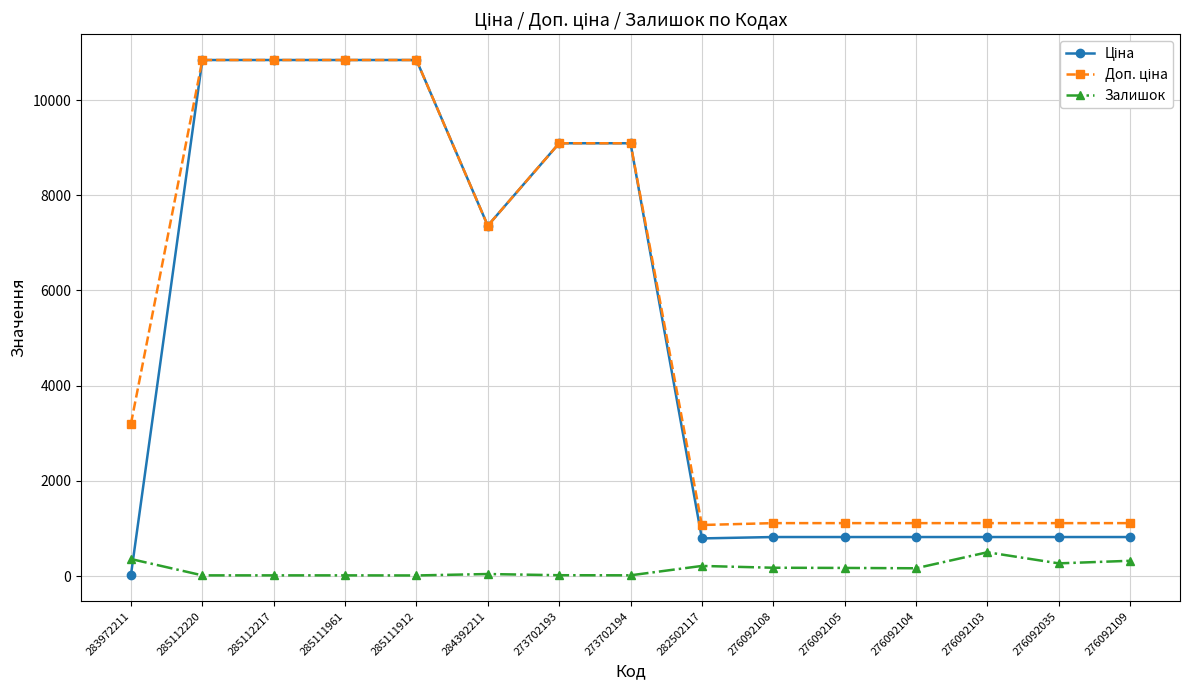

What is the value of the Залишок point at the 1st from the left?

360.0